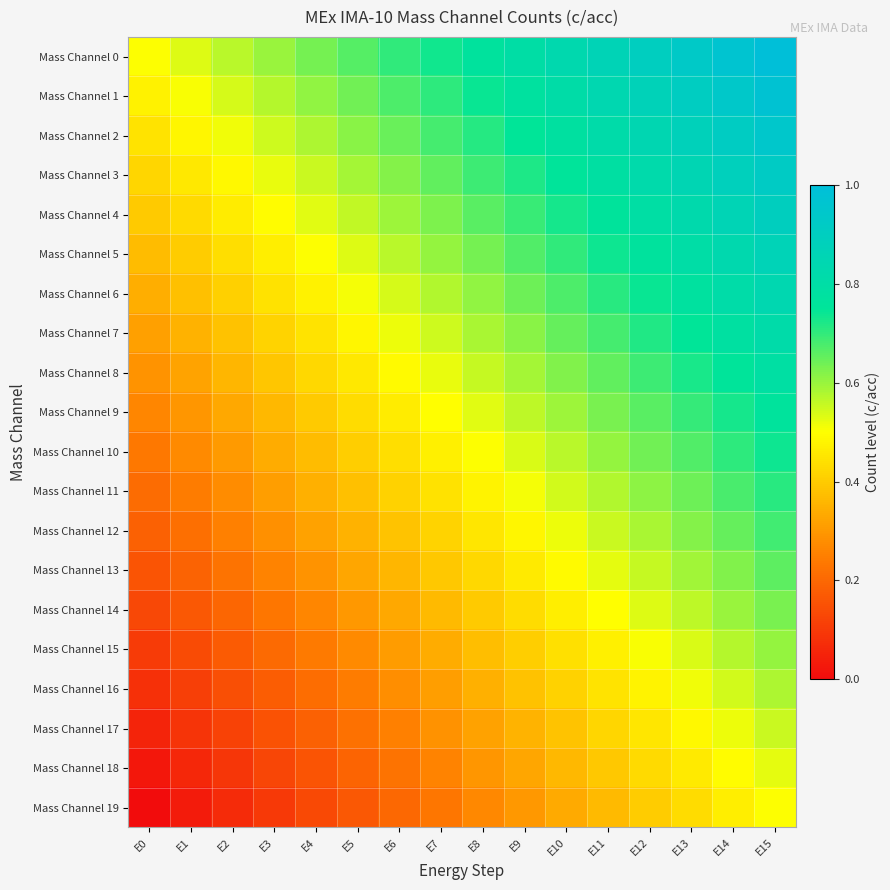

Which series has the largest total across all categories?

Mass Channel 0